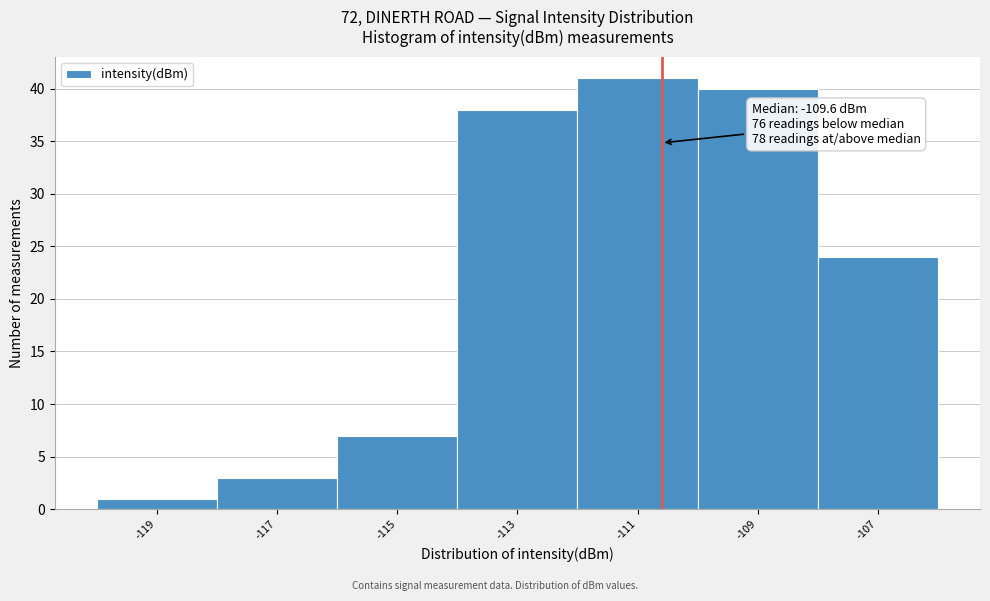

Reading right to left, list all the values displayed in this chart.

24	40	41	38	7	3	1